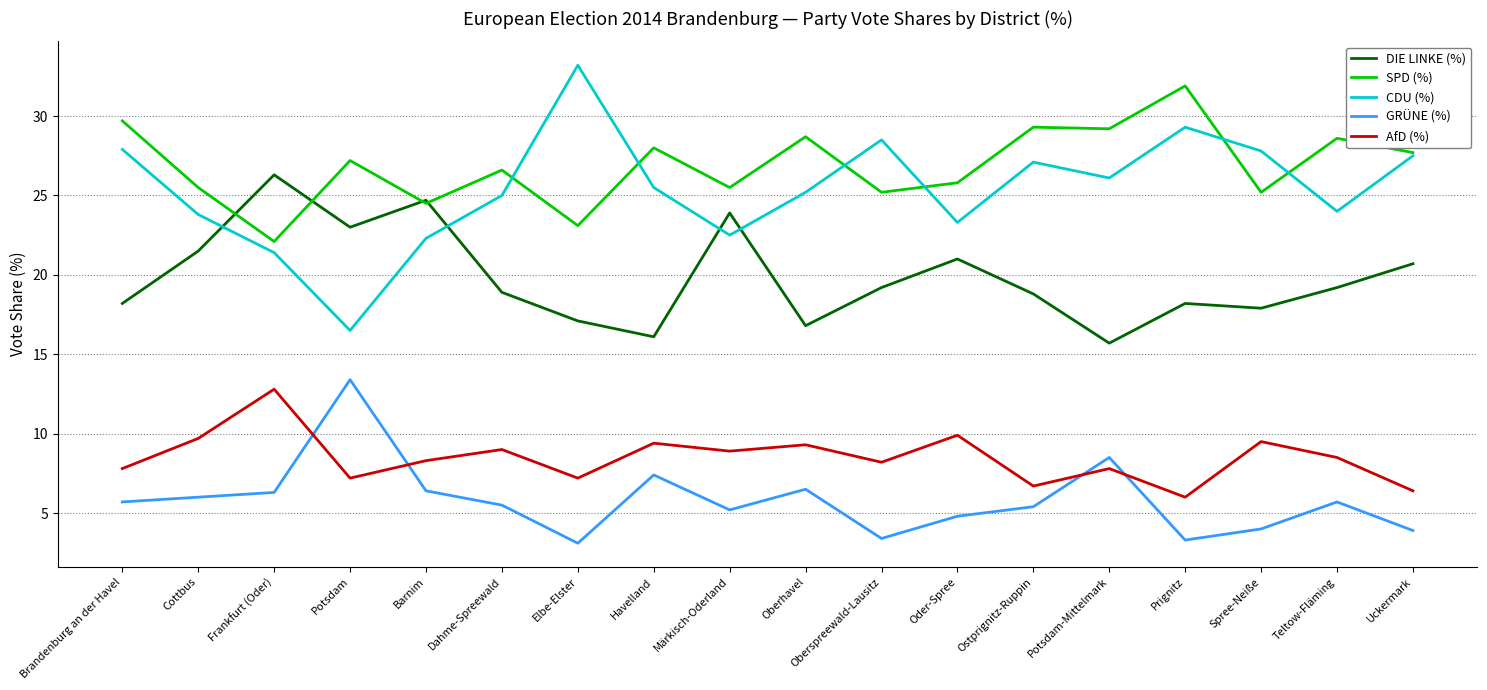

True or false: DIE LINKE (%) and GRÜNE (%) cross at least once.

False